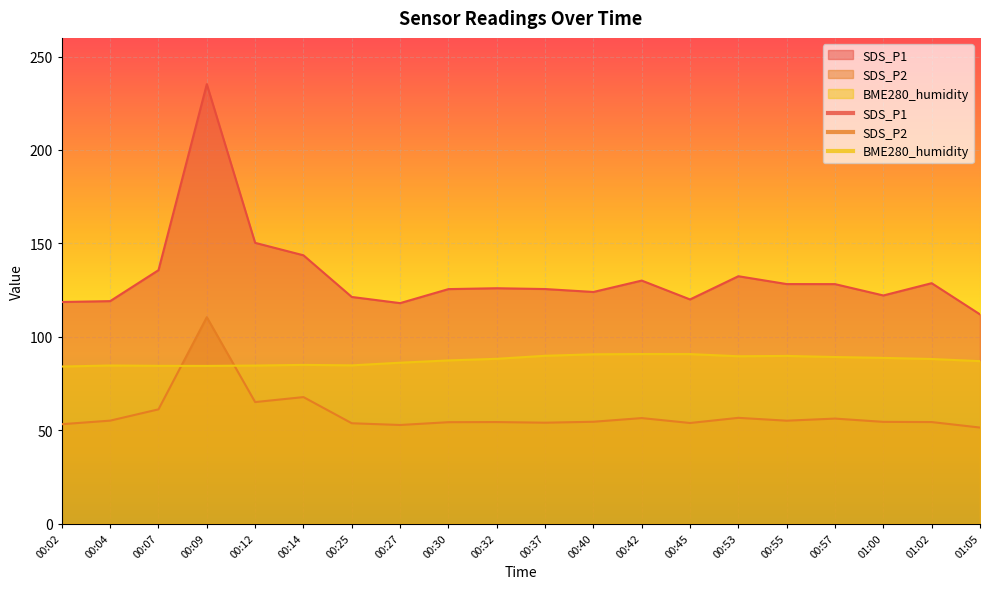

Read the SDS_P1 value at 00:37.

125.6